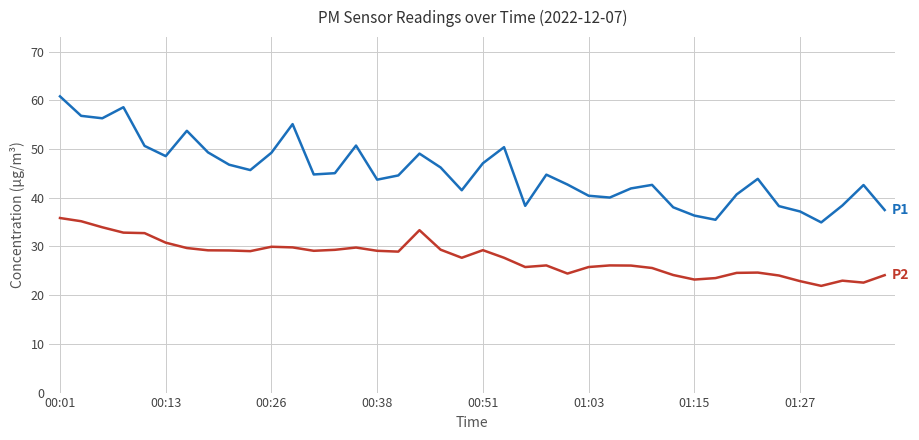

What is the smallest value displayed?

21.9